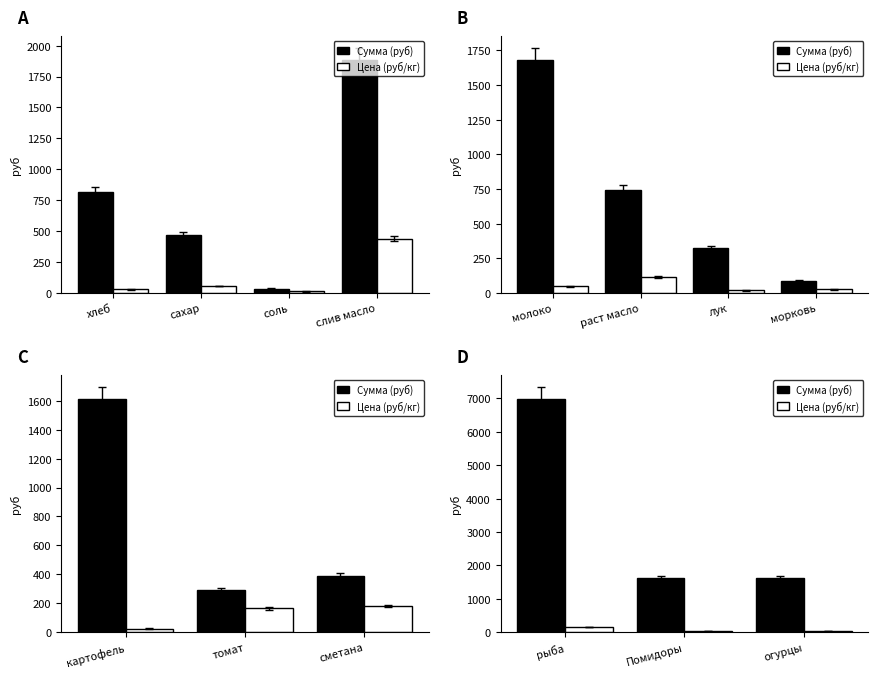

List the series in order of their overall mean, highest first.

Сумма (руб), Цена (руб/кг)